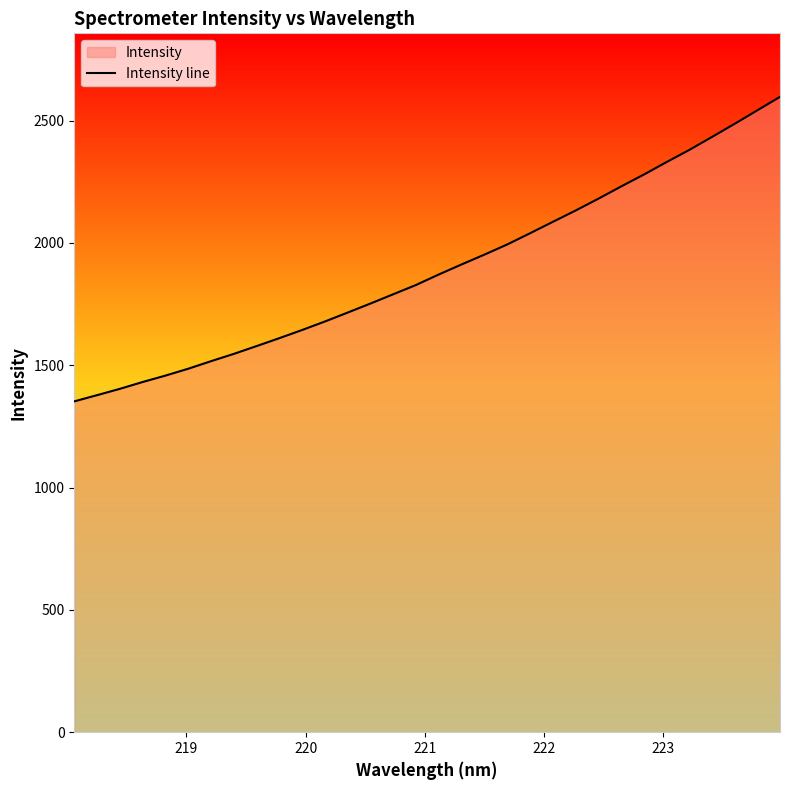

What is the minimum value shown in the chart?

1352.2